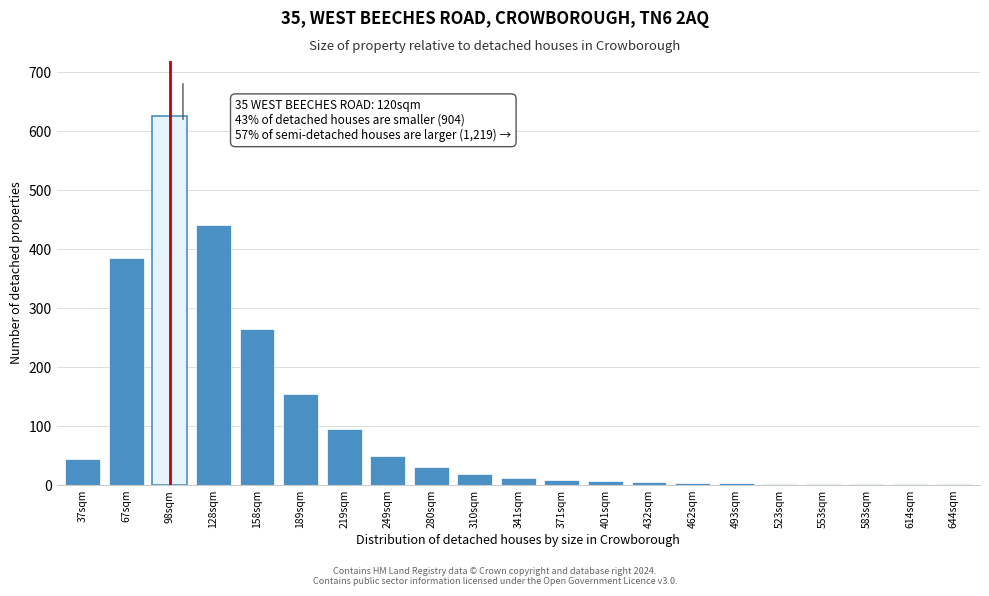

What is the change in value from 128sqm to 219sqm?

-345